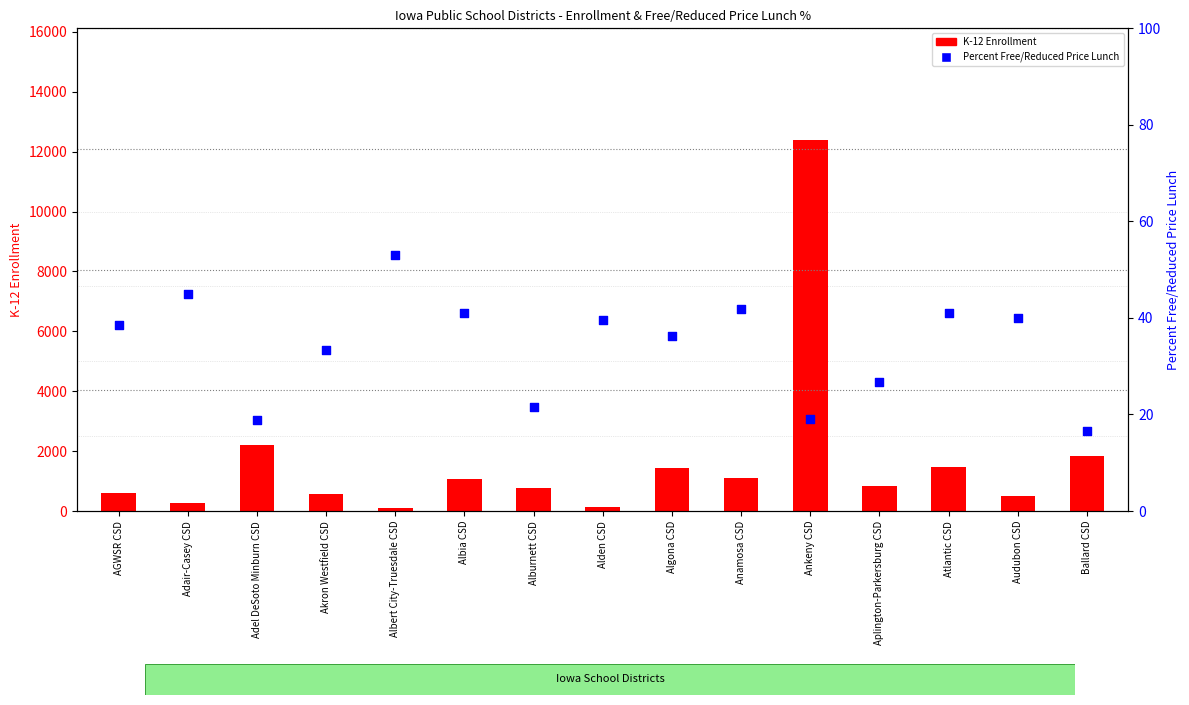

What is the total value across all series at Akron Westfield CSD?

613.3